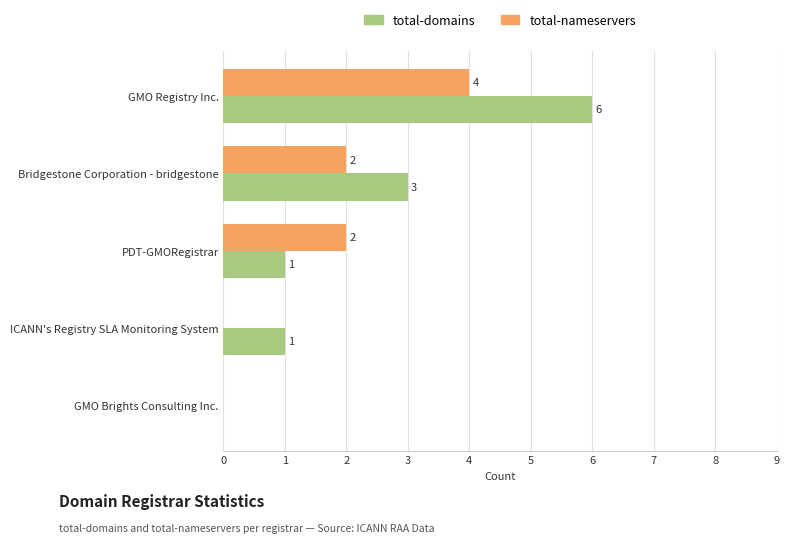

What is the sum of the total-domains values at Bridgestone Corporation - bridgestone and GMO Registry Inc.?

9